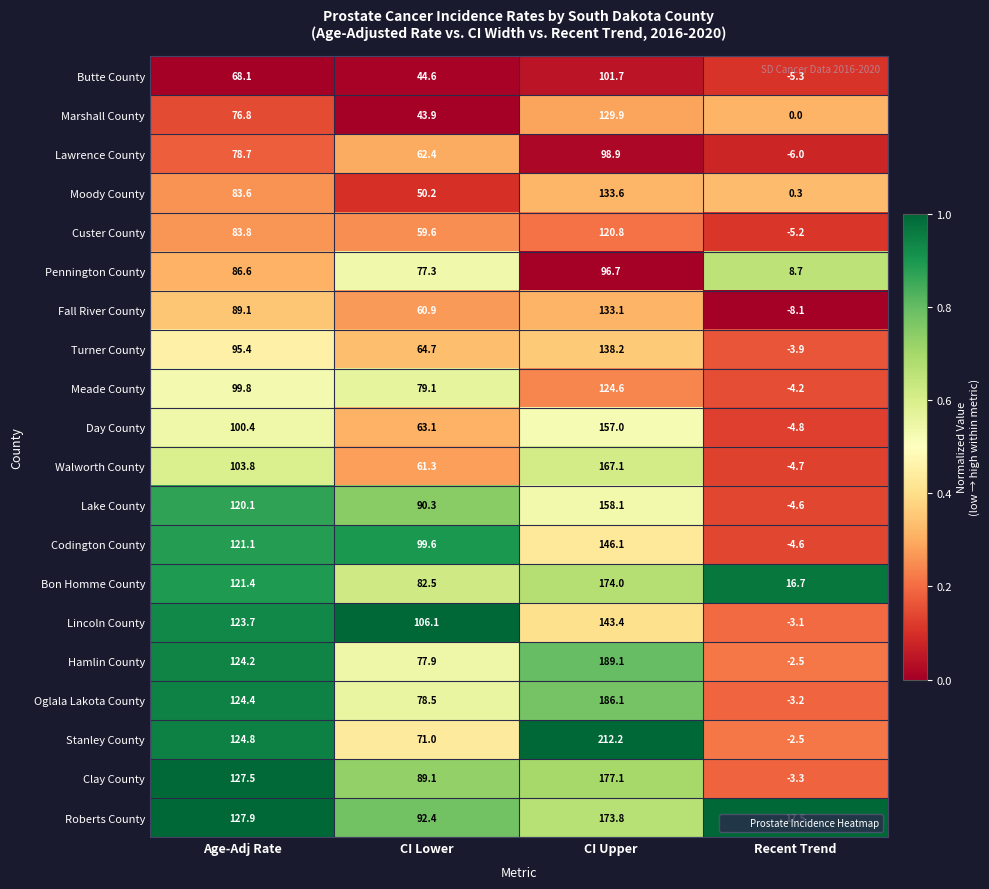

At which label is Walworth County closest to 81?

CI Lower